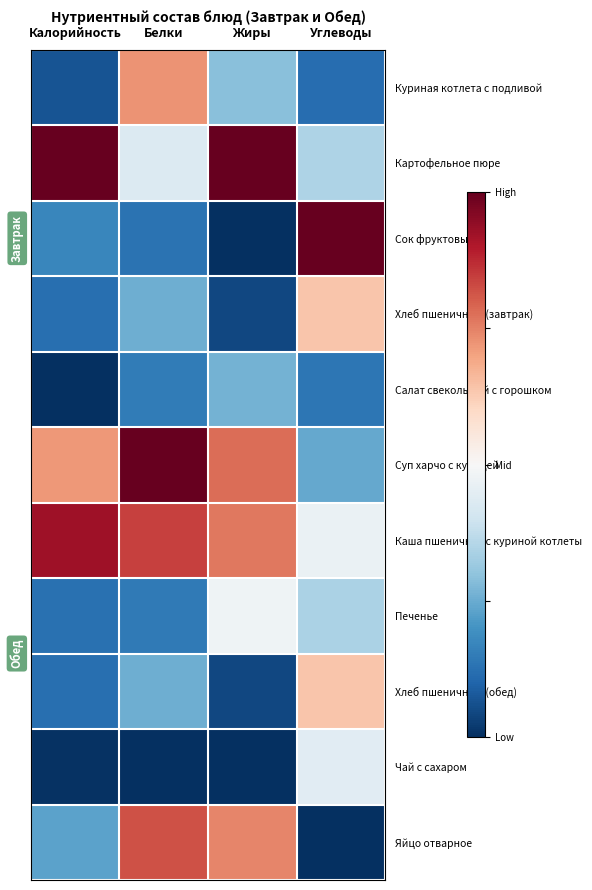

At which category is the sum across all series the highest?

Белки